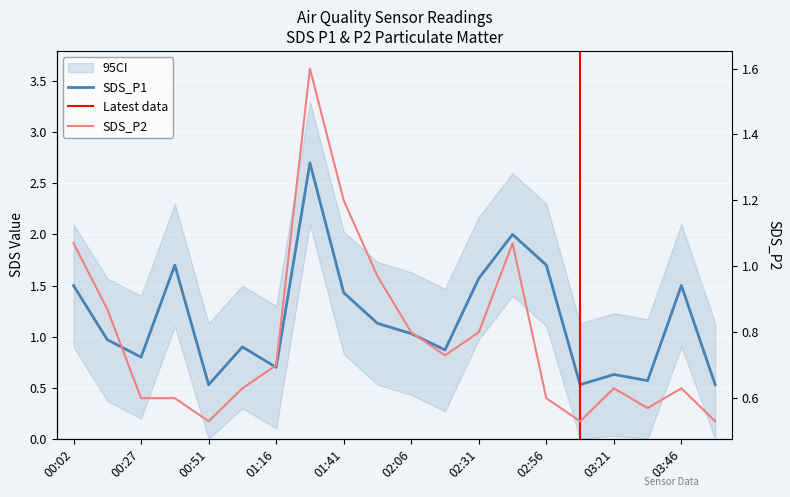

Where does the SDS_P1 series first go above 1?

00:02